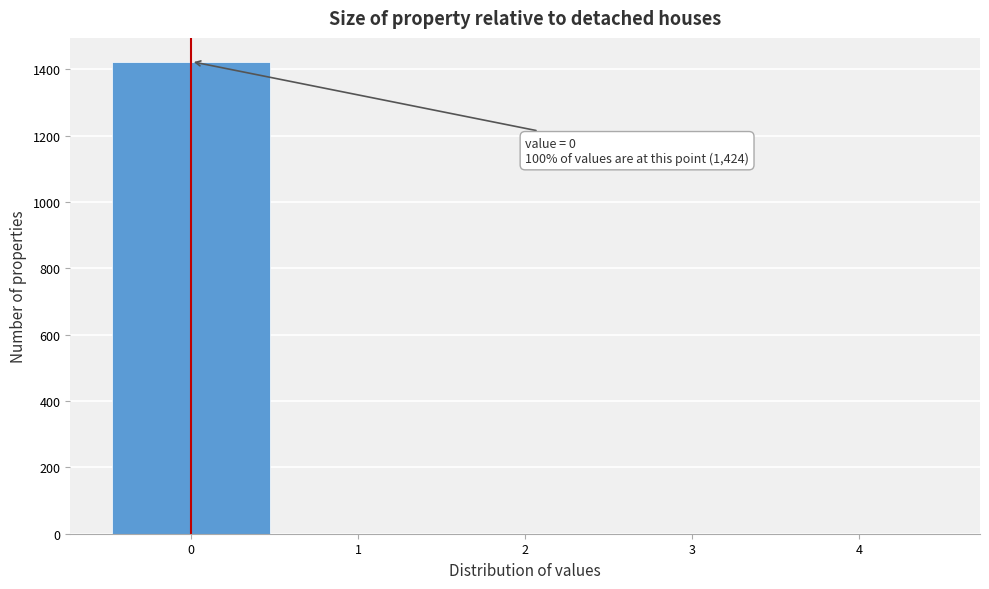

Over which range of the x-axis is the bar tallest?

-0.5 to 0.5